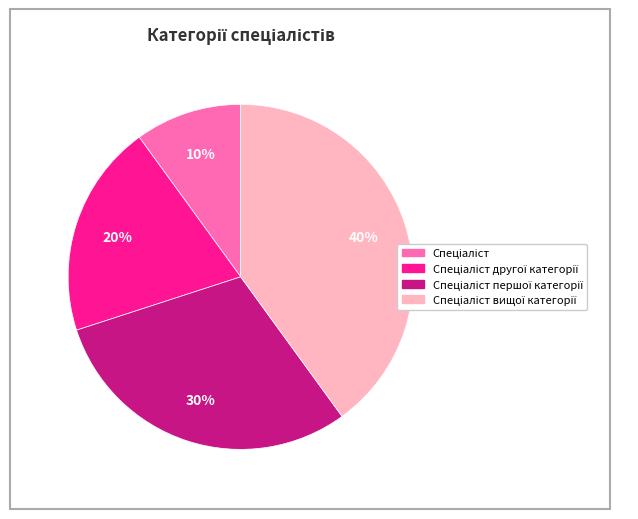

Does any single category account for the majority?

No